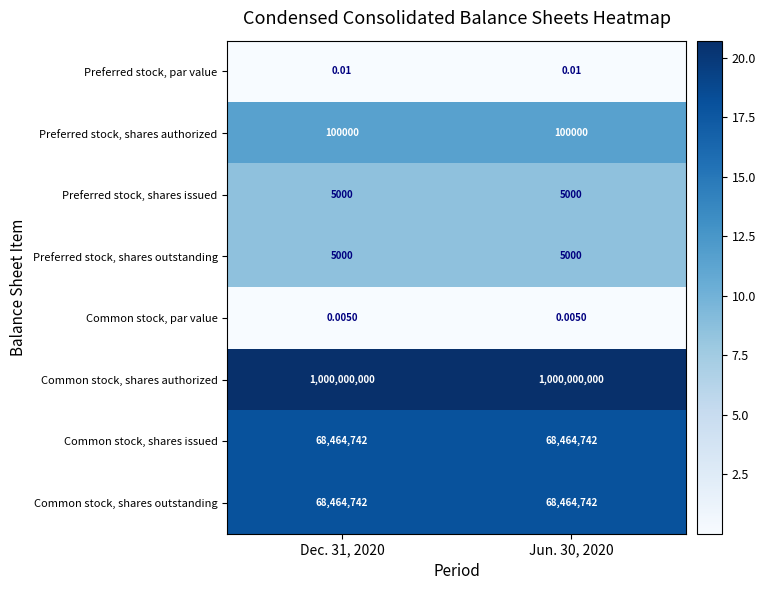

Which series has the largest total across all categories?

Common stock, shares authorized